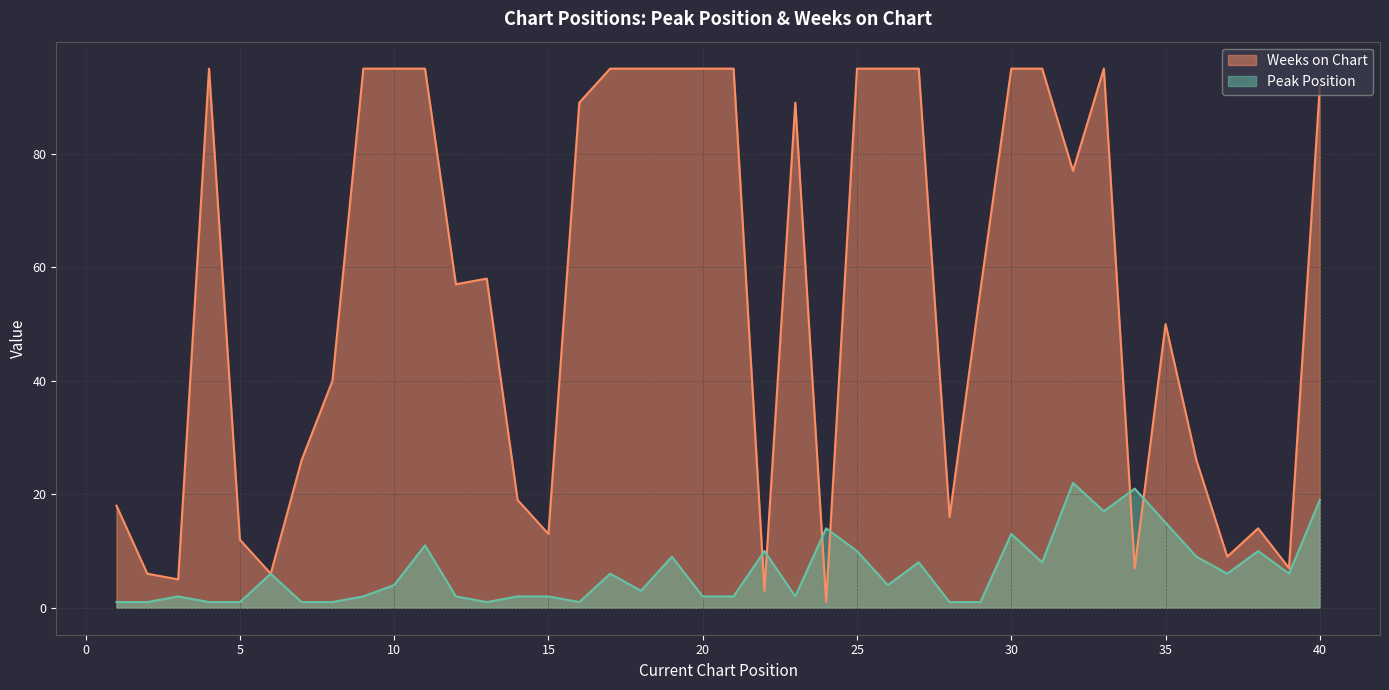

At which category is the sum across all series the highest?

33